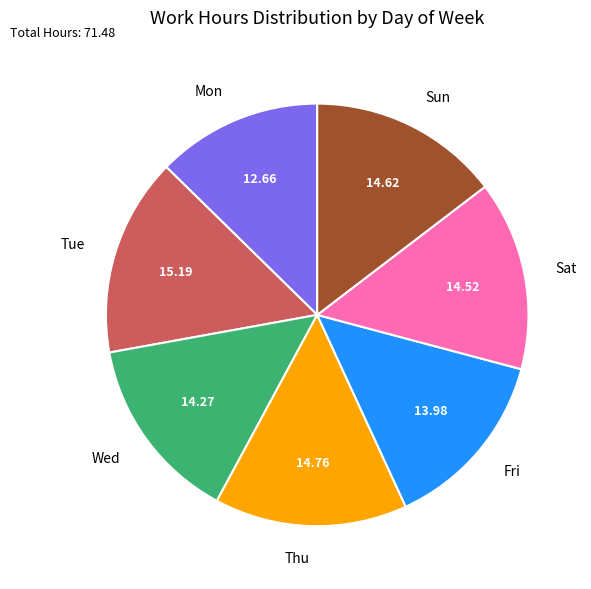

What is the smallest slice in the pie chart?

Mon